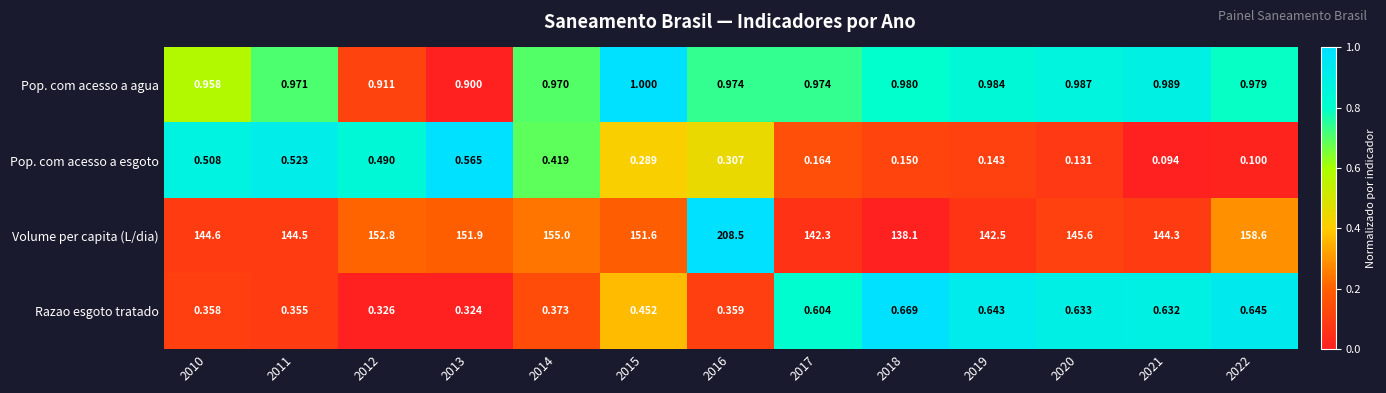

At which category is the sum across all series the highest?

2016